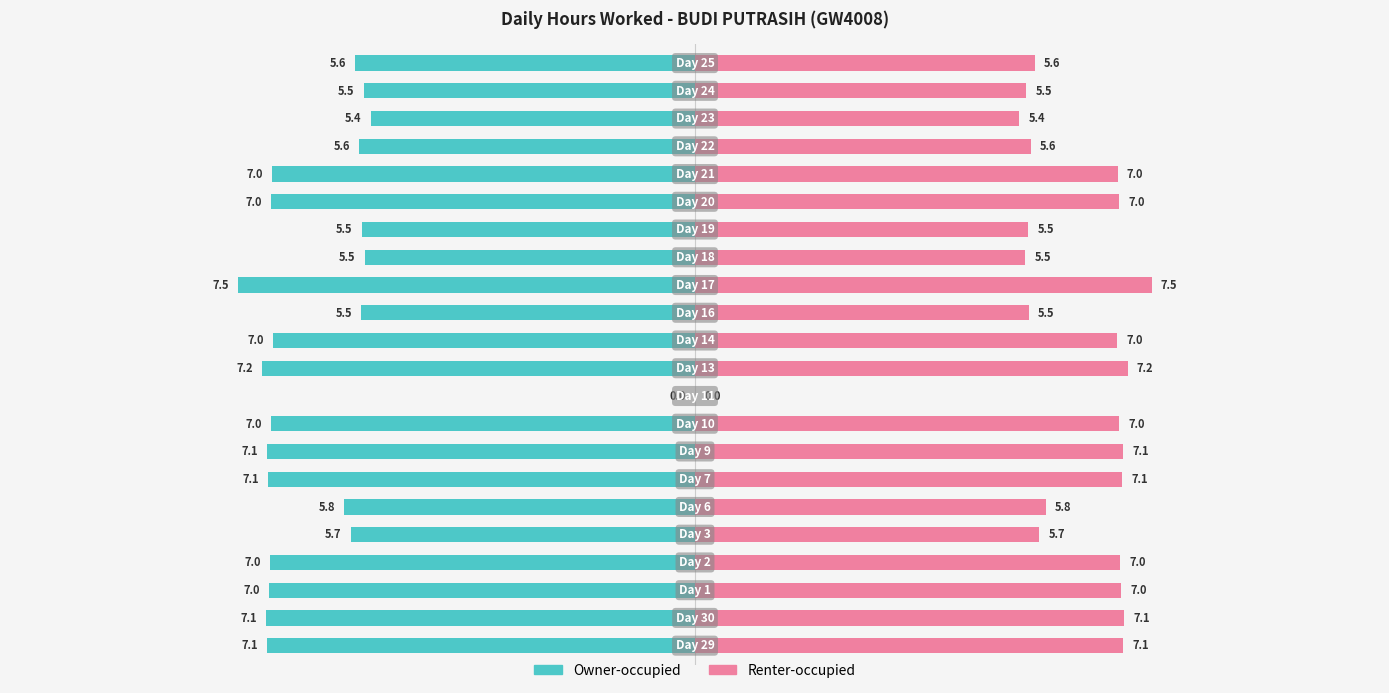

How many data points in Renter-occupied are above 6?

12